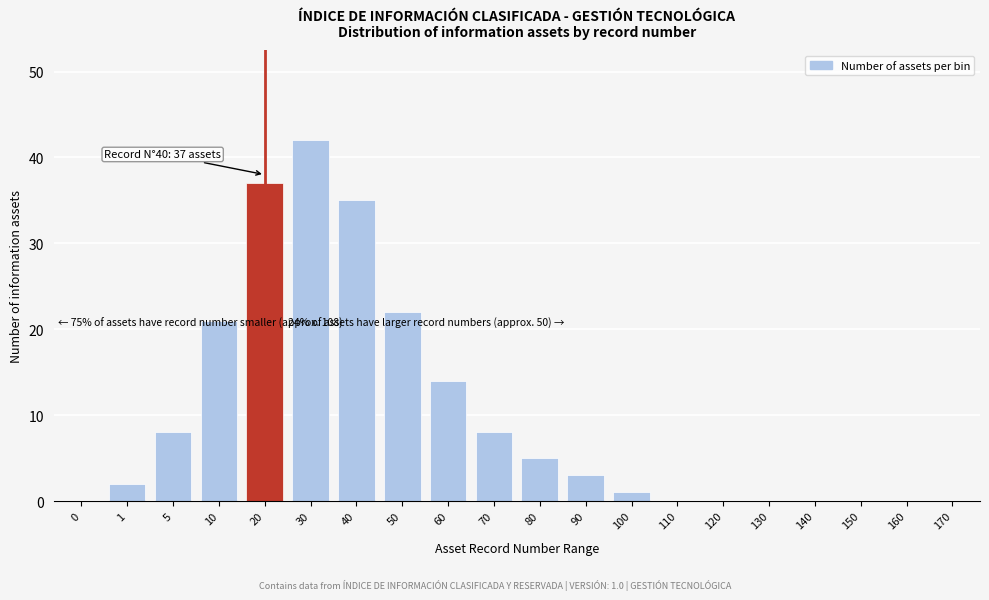

Reading left to right, list all the values displayed in this chart.

0=0	1=2	5=8	10=21	20=37	30=42	40=35	50=22	60=14	70=8	80=5	90=3	100=1	110=0	120=0	130=0	140=0	150=0	160=0	170=0